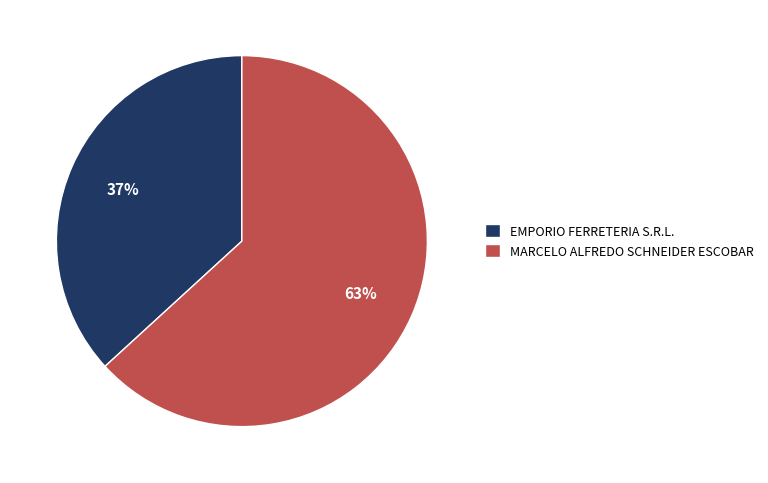

To the nearest percent, what is the combined percentage of MARCELO ALFREDO SCHNEIDER ESCOBAR and EMPORIO FERRETERIA S.R.L.?

100%